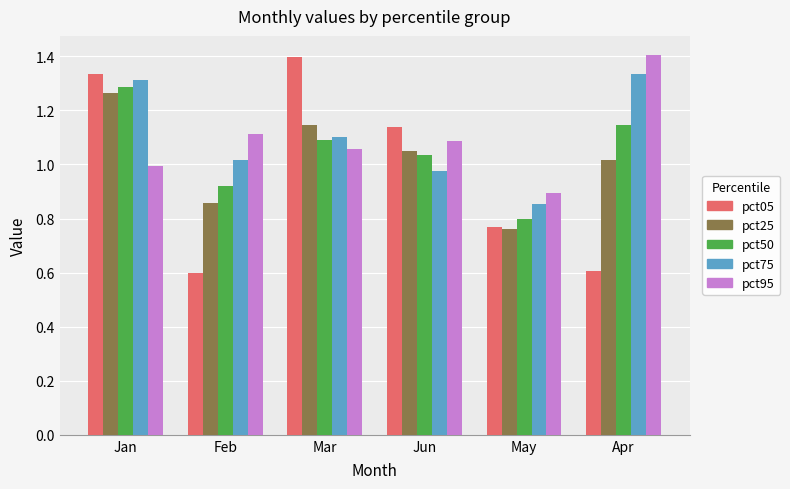

What are all the series names shown in the legend?

pct05, pct25, pct50, pct75, pct95